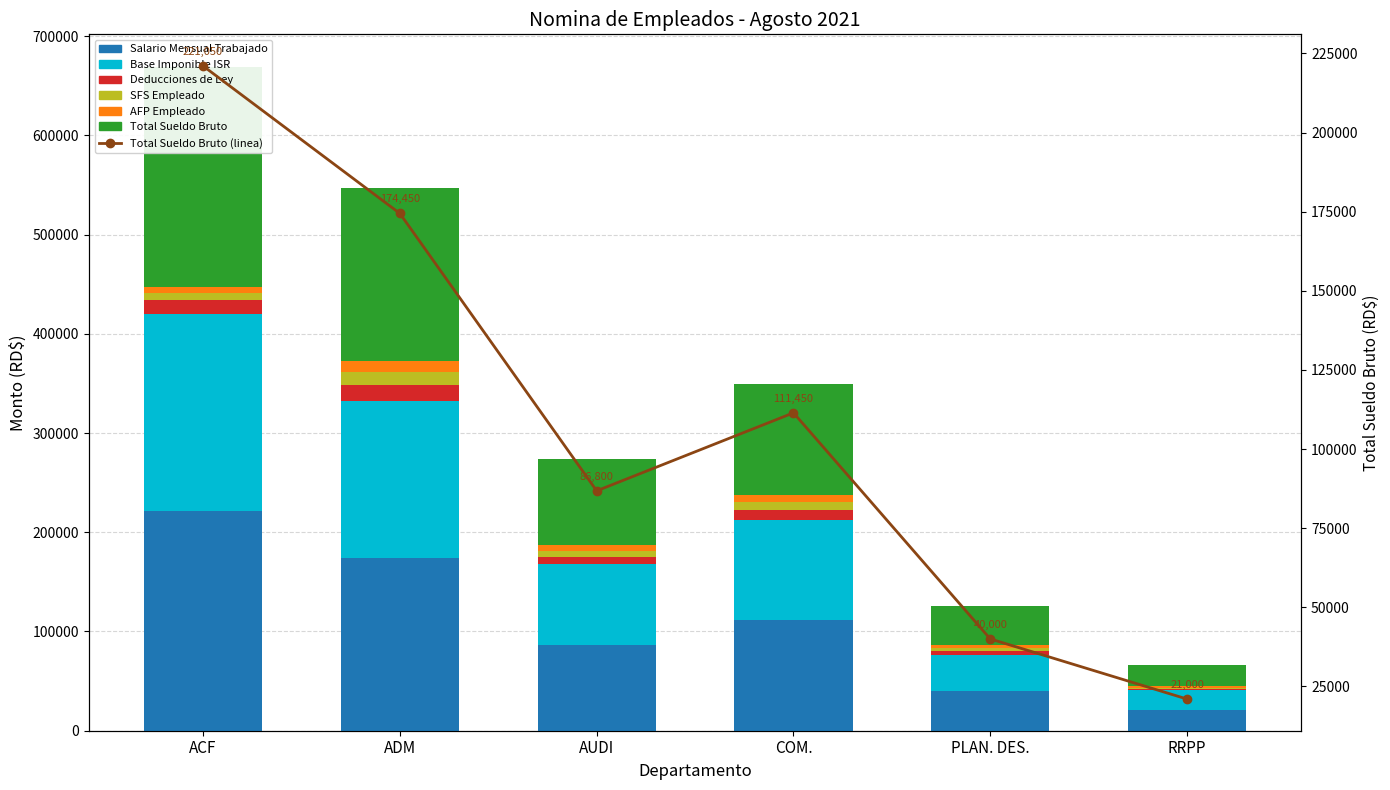

Reading right to left, what are all the values shown in this chart?

Salario Mensual Trabajado: RRPP=21000.0	PLAN. DES.=40000.0	COM.=111450.0	AUDI=86800.0	ADM=174450.0	ACF=221050.0
Base Imponible ISR: RRPP=19758.9	PLAN. DES.=36445.9	COM.=100803.1	AUDI=81669.6	ADM=157772.3	ACF=198815.6
Deducciones de Ley: RRPP=1241.1	PLAN. DES.=4054.4	COM.=10155.0	AUDI=6278.2	ADM=16627.3	ACF=14377.0
SFS Empleado: RRPP=1488.9	PLAN. DES.=2836.0	COM.=7901.8	AUDI=6154.1	ADM=12371.8	ACF=6719.7
AFP Empleado: RRPP=1491.0	PLAN. DES.=2840.0	COM.=7457.6	AUDI=5811.2	ADM=11680.7	ACF=6341.8
Total Sueldo Bruto: RRPP=21000.0	PLAN. DES.=40000.0	COM.=111450.0	AUDI=86800.0	ADM=174450.0	ACF=221050.0